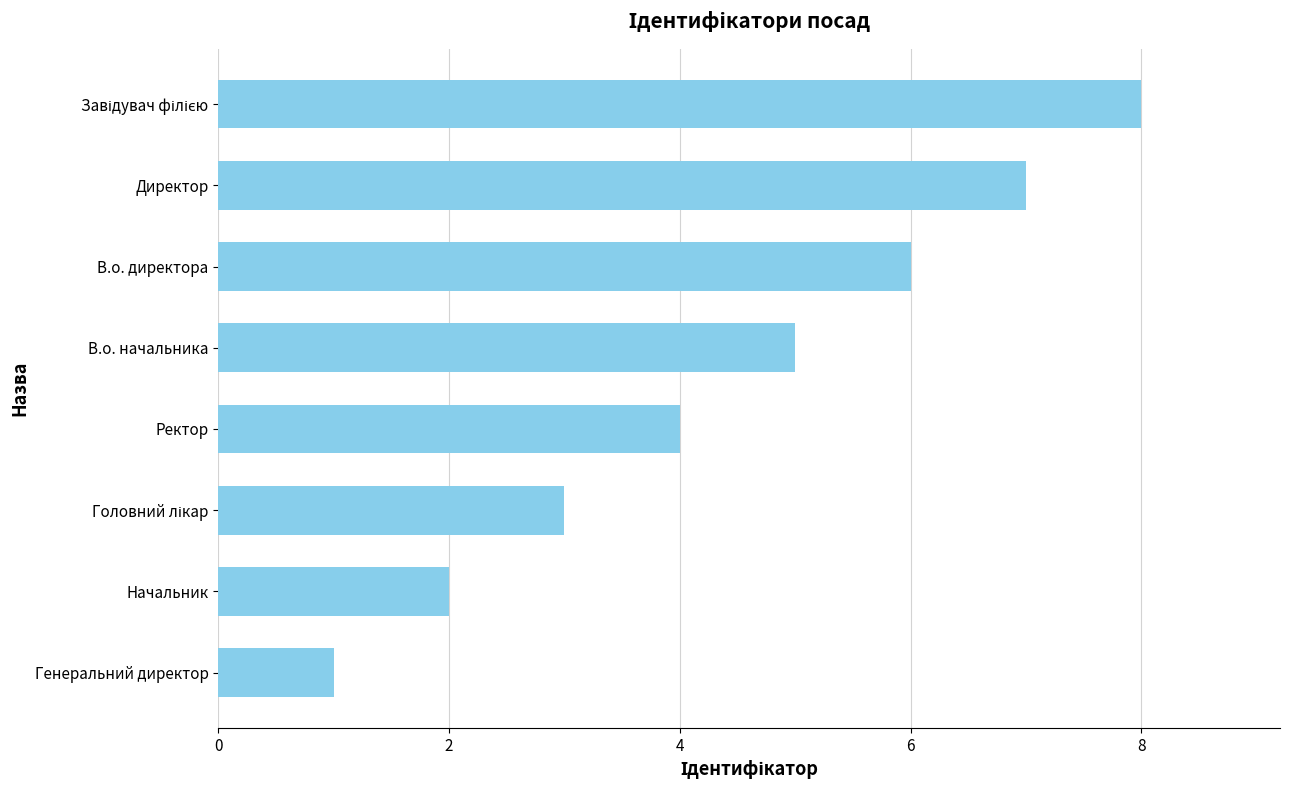

What is the ratio of the value at Ректор to the value at В.о. начальника?

0.8